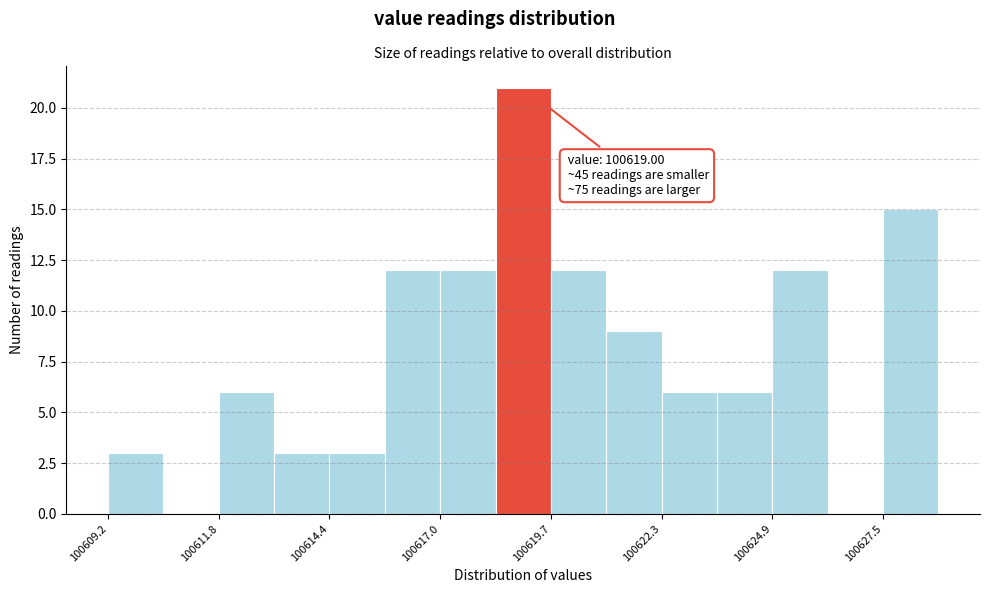

Read against the x-axis, roughly where is the centre of the tallest bar?

100619.0